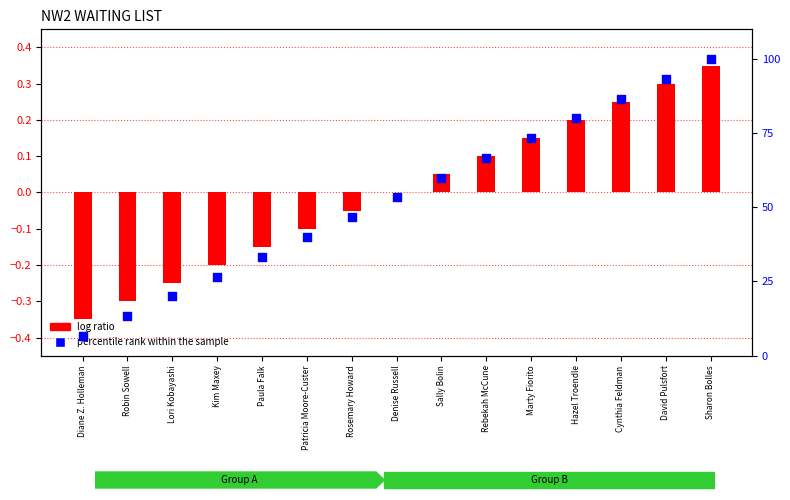

Which series has the largest total across all categories?

percentile rank within the sample